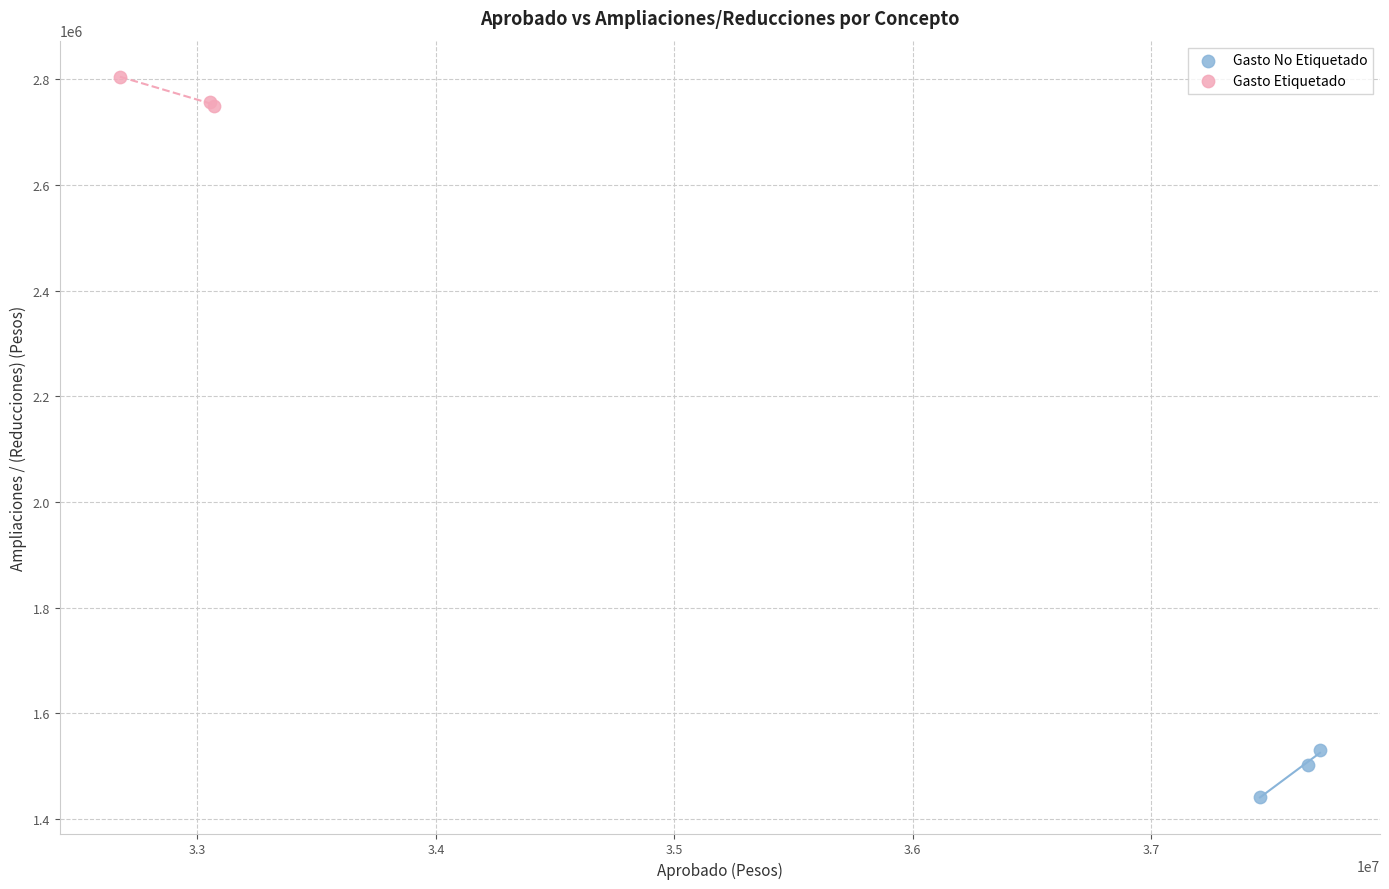

What are all the series names shown in the legend?

Gasto No Etiquetado, Gasto Etiquetado